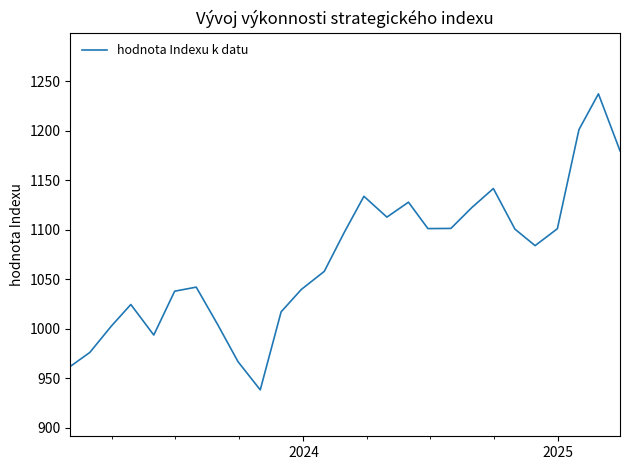

What is the maximum value shown in the chart?

1237.3